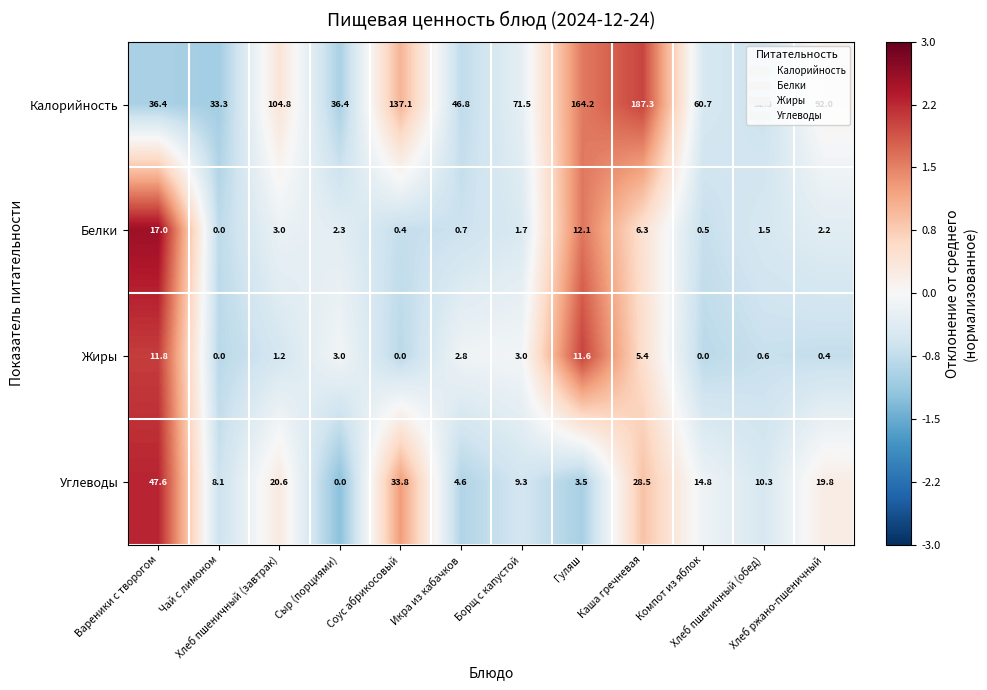

What is the greatest value displayed?

187.3